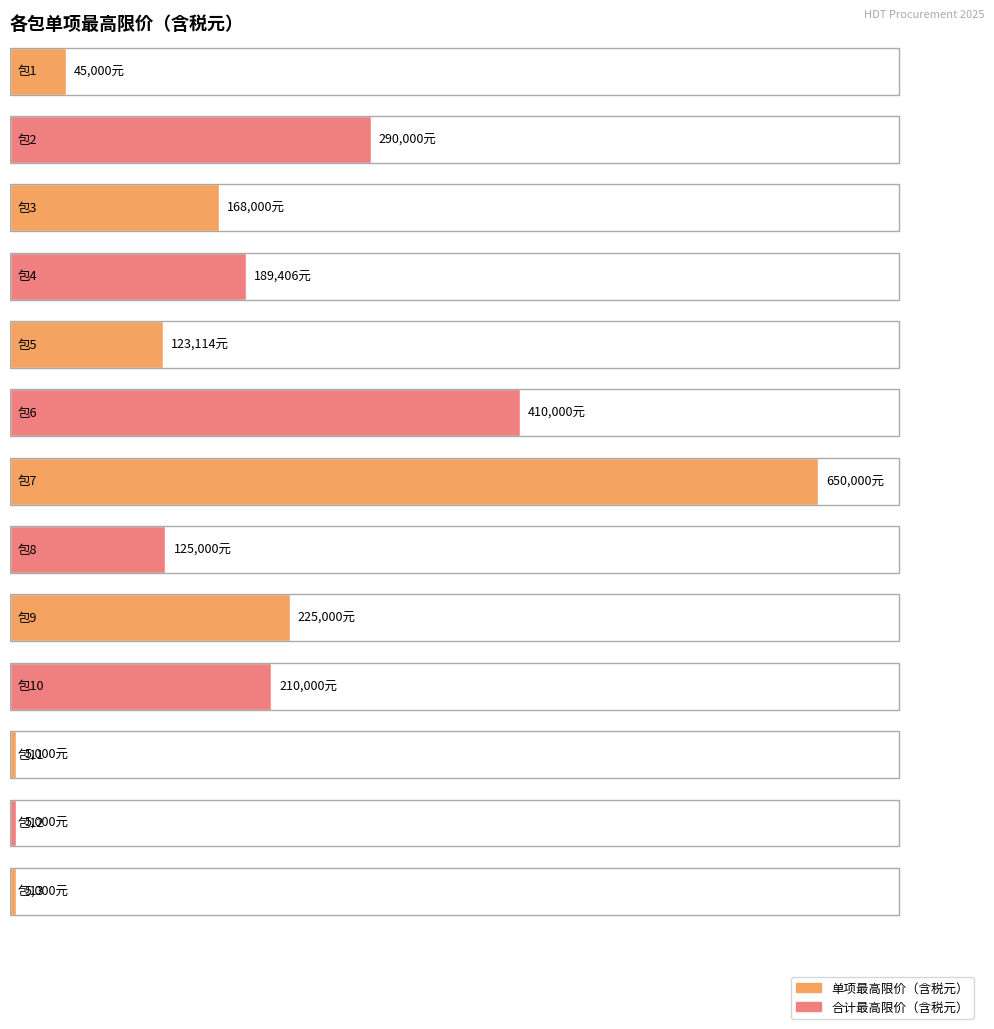

Which label corresponds to the smallest value in the chart?

包11